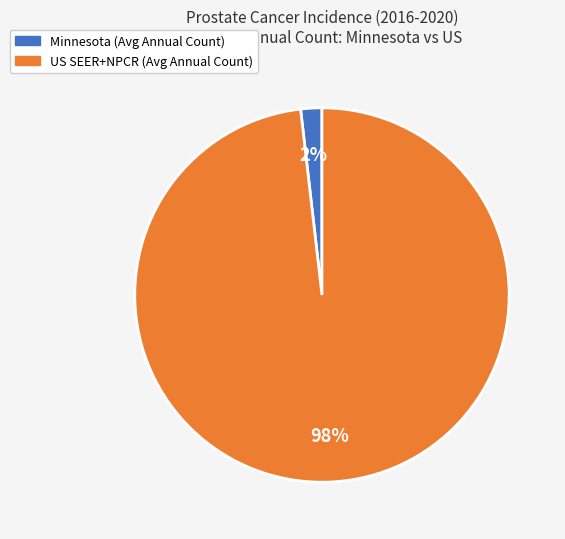

Does any single category account for the majority?

Yes